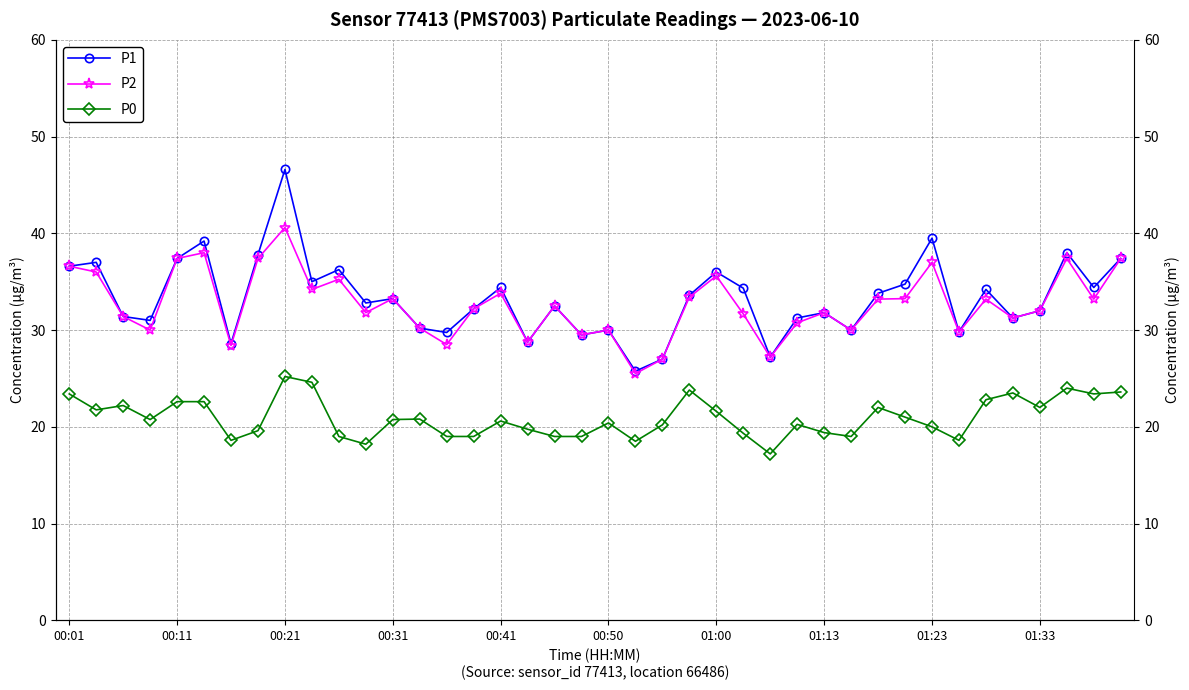

Reading left to right, extract all data points from this chart.

P1: 36.6	37.0	31.4	31.0	37.4	39.2	28.6	37.8	46.6	35.0	36.2	32.8	33.2	30.2	29.8	32.2	34.4	28.8	32.5	29.5	30.0	25.8	27.0	33.6	36.0	34.3	27.2	31.2	31.8	30.0	33.8	34.8	39.5	29.8	34.2	31.2	32.0	38.0	34.4	37.4
P2: 36.6	36.0	31.4	30.0	37.4	38.0	28.4	37.4	40.6	34.2	35.2	31.8	33.2	30.2	28.5	32.2	33.8	28.8	32.5	29.5	30.0	25.5	27.0	33.4	35.6	31.7	27.2	30.8	31.8	30.0	33.2	33.2	37.0	29.8	33.2	31.2	32.0	37.4	33.2	37.4
P0: 23.4	21.8	22.2	20.8	22.6	22.6	18.6	19.6	25.2	24.6	19.0	18.2	20.8	20.8	19.0	19.0	20.6	19.8	19.0	19.0	20.4	18.5	20.2	23.8	21.6	19.3	17.2	20.2	19.4	19.0	22.0	21.0	20.0	18.6	22.8	23.5	22.0	24.0	23.4	23.6